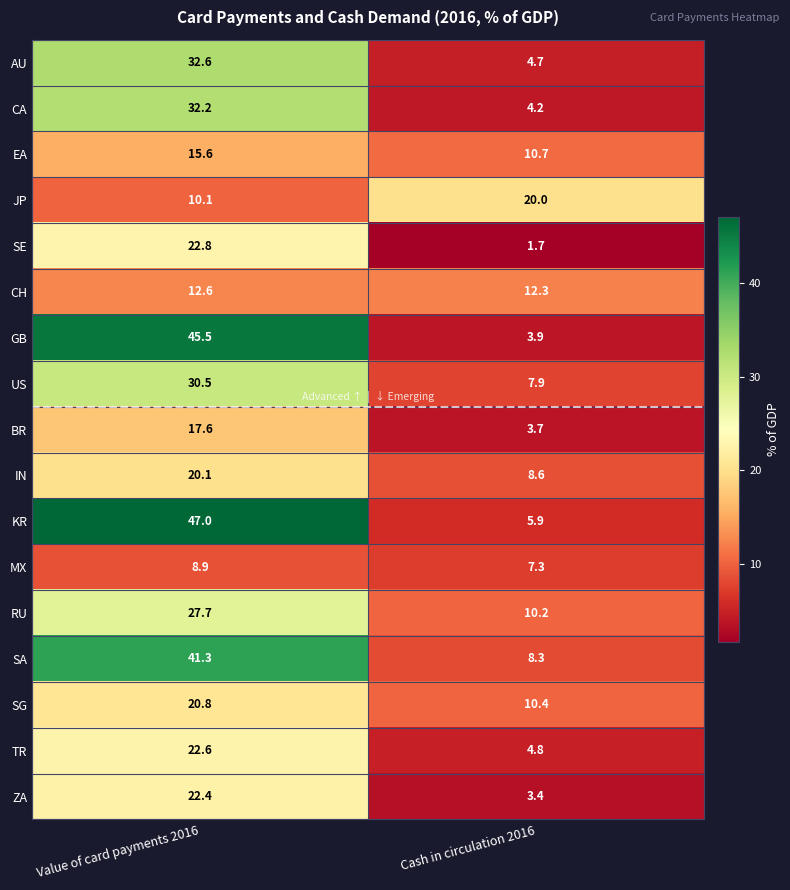

At which category is the sum across all series the highest?

Value of card payments 2016